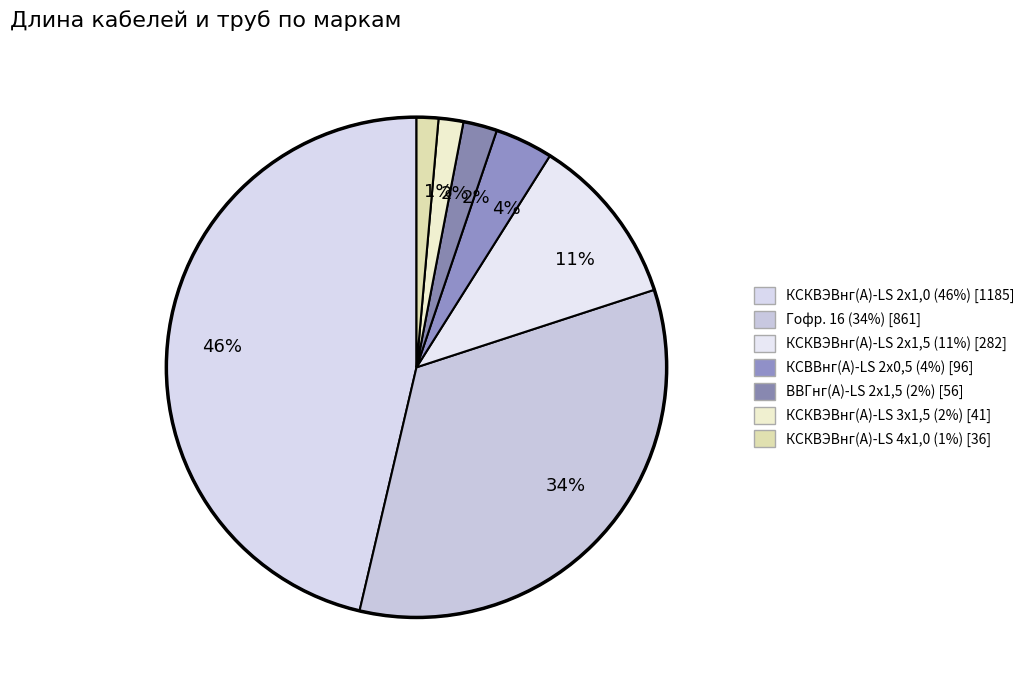

How many slices are in this pie chart?

7